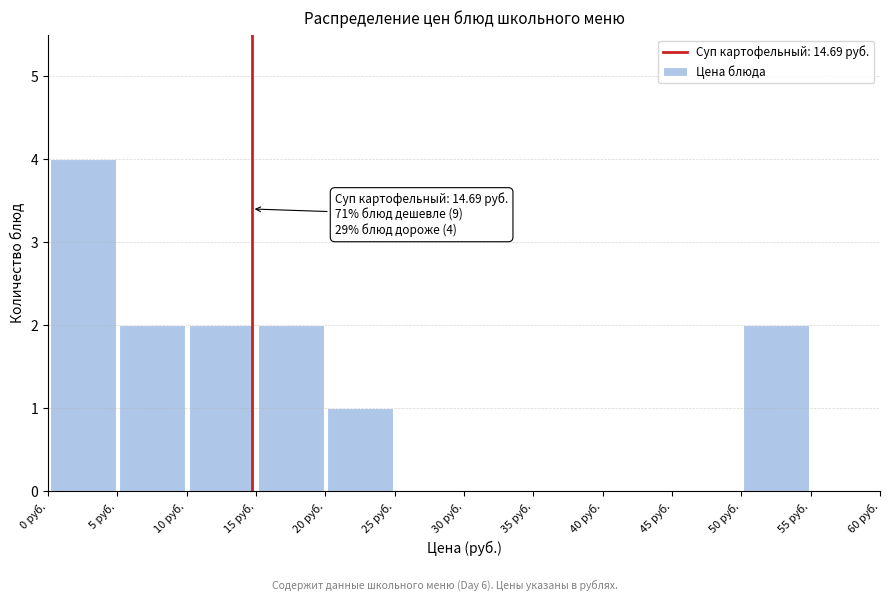

Over which range of the x-axis is the bar tallest?

0 to 5